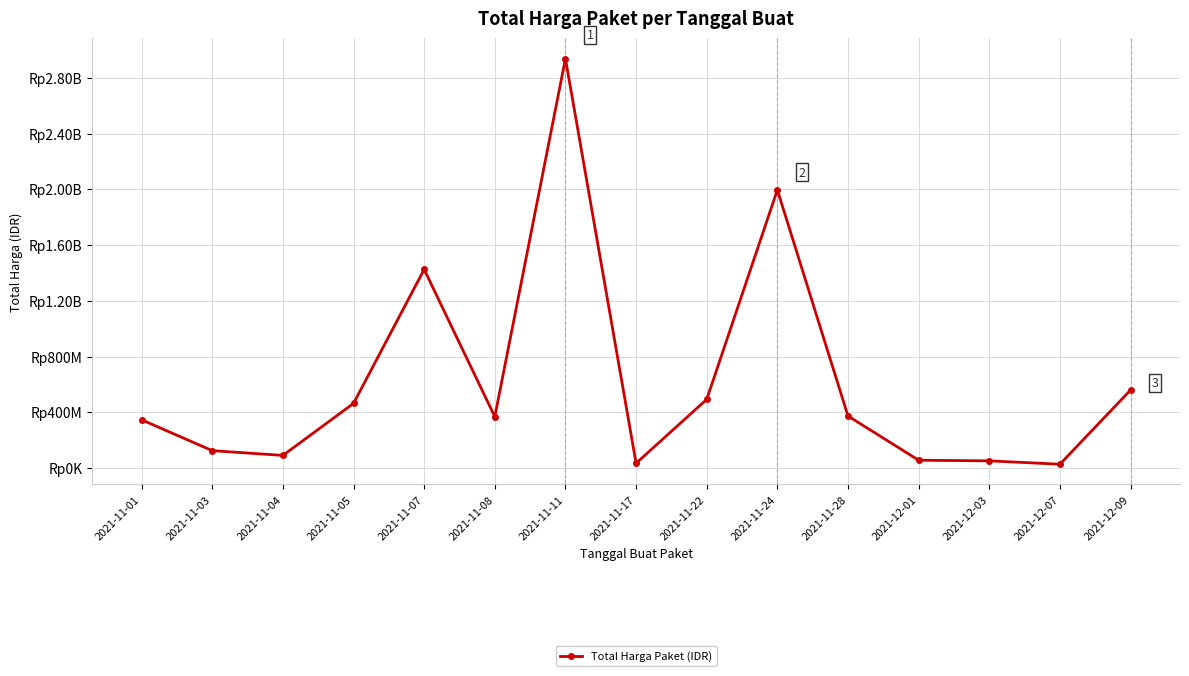

Is this an area chart (filled region under the line)?

No